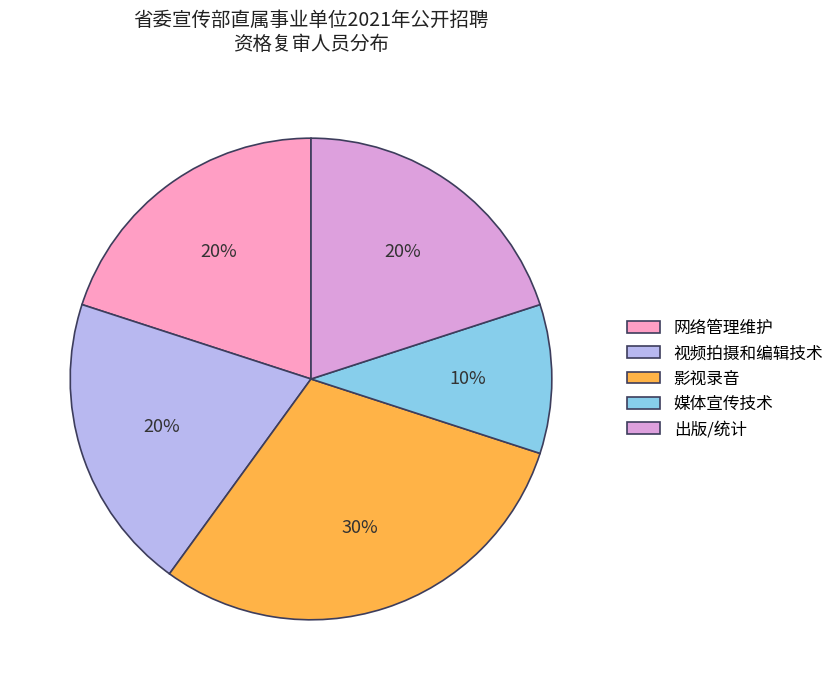

What percentage is the 网络管理维护 slice, to the nearest percent?

20%